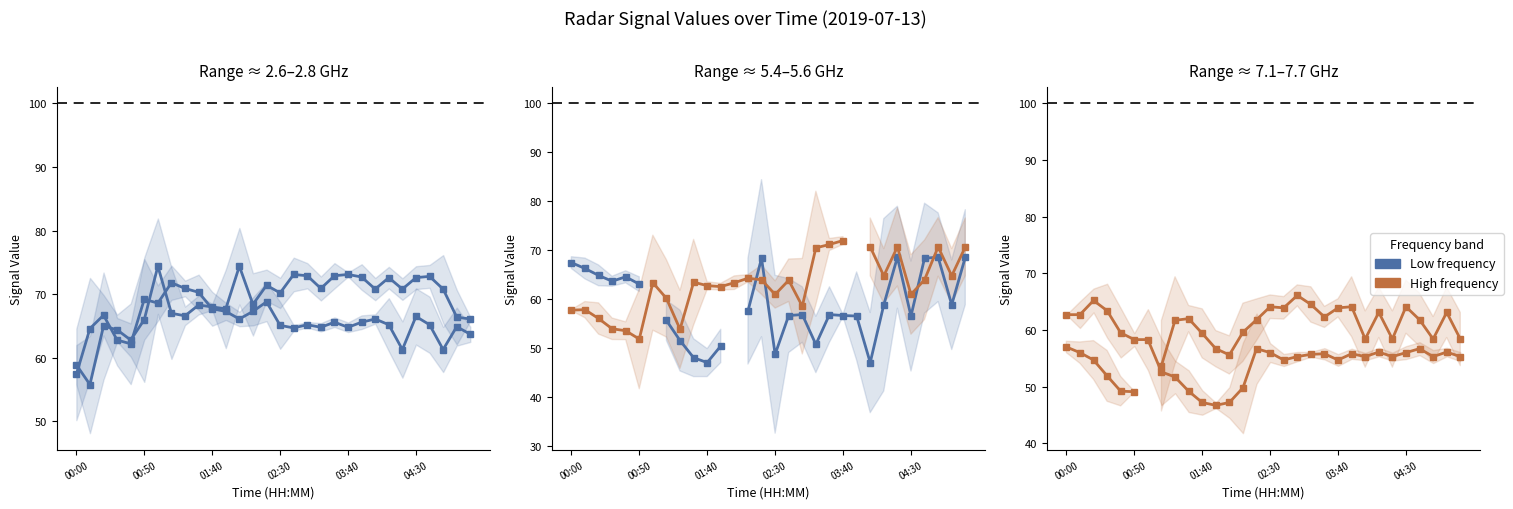

What is the difference between the maximum and second lowest values in the 2.785 GHz series?

15.5